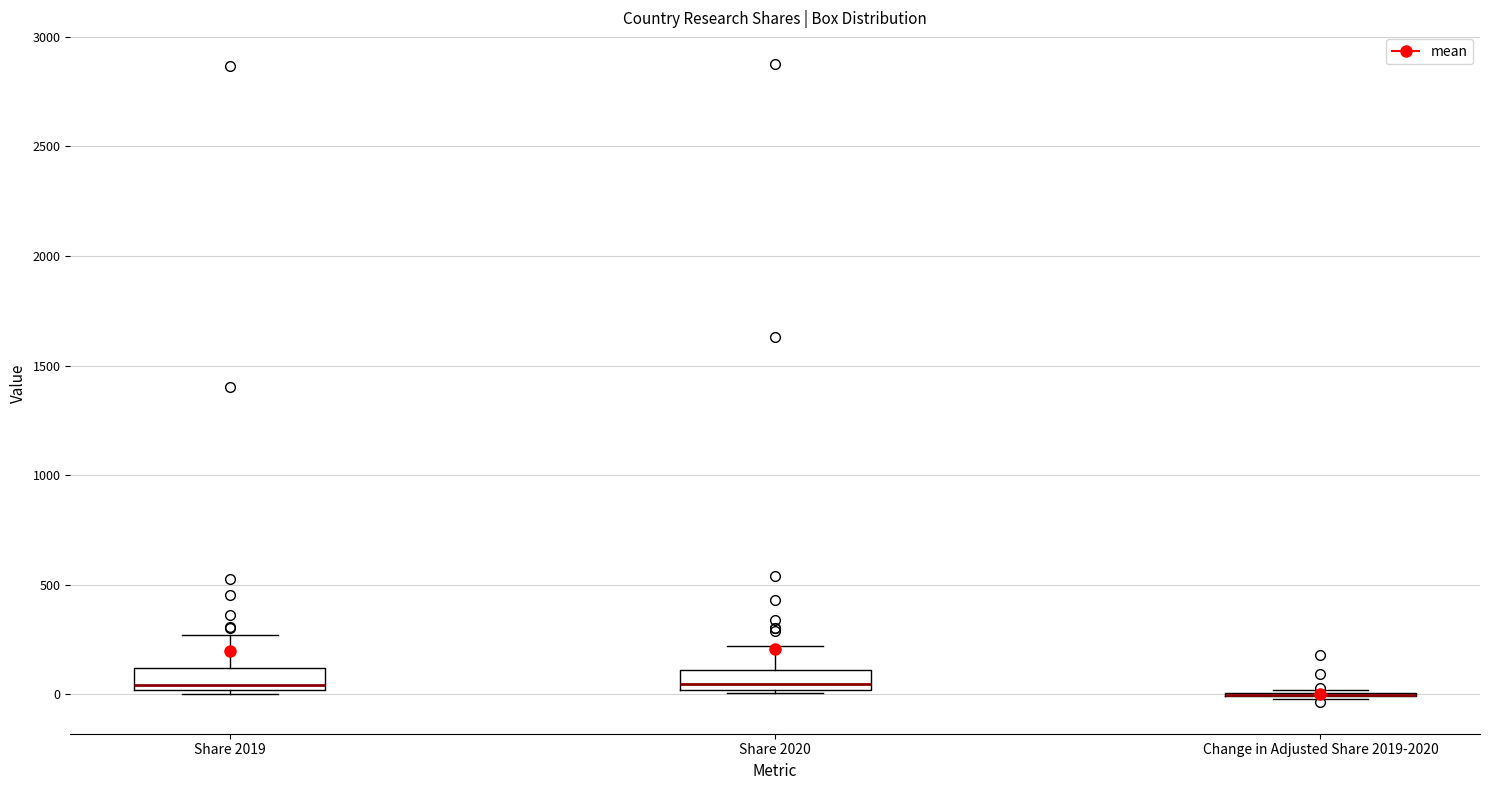

Reading left to right, transcribe this box plot: for each box, give where its median line is, the range the box spans, and where its two whiskers end, as read against the y-axis. The values are not printed on the chart, so give them approximately, as read against the axis.

Share 2019: median 50, box 0 to 100, whiskers 0 (just below the box's lower edge) to 250
Share 2020: median 50, box 0 to 100, whiskers 0 to 200
Change in Adjusted Share 2019-2020: box collapsed to a line at 0, whiskers 0 to 0